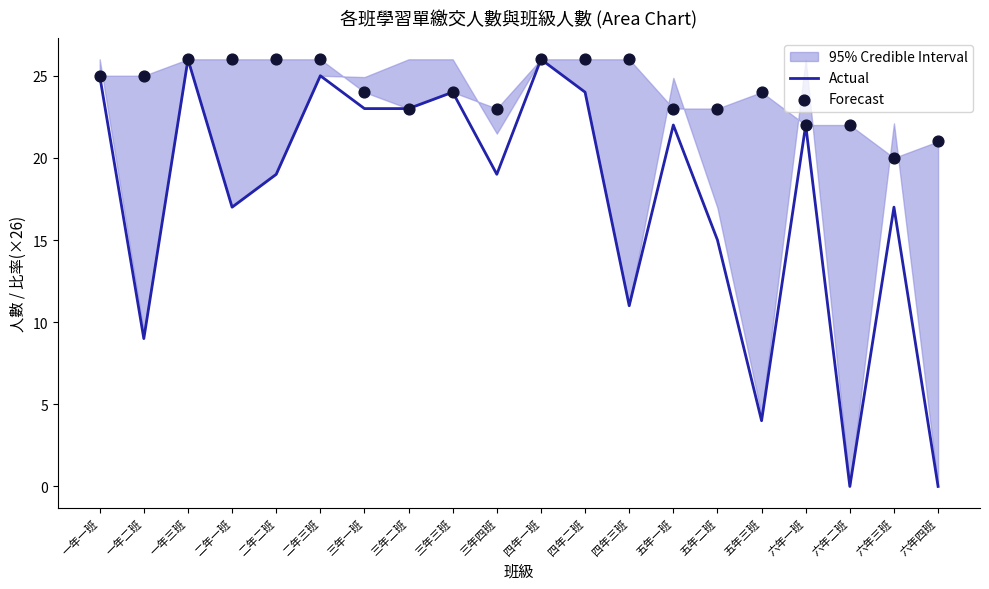

Which series contains the lowest Y value?

Actual